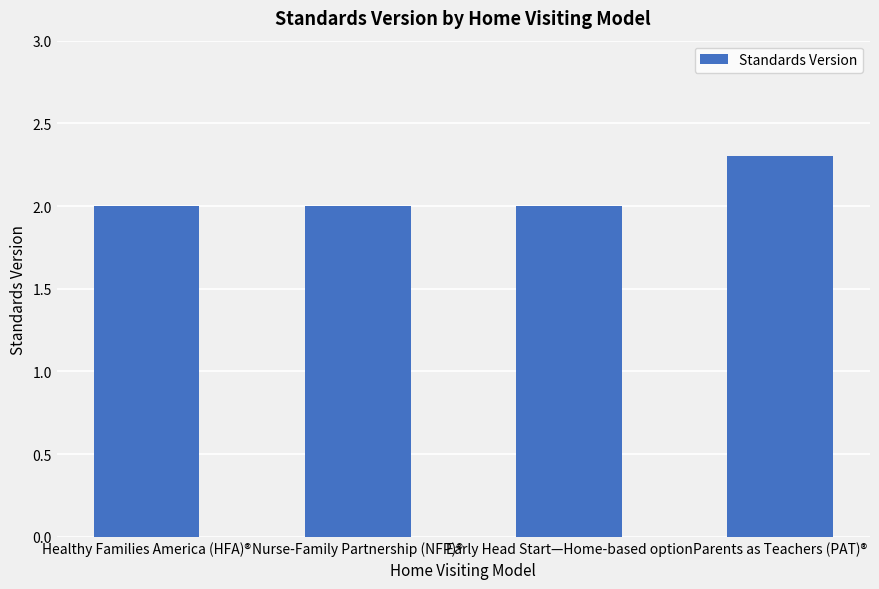

What is the ratio of the value at Healthy Families America (HFA)® to the value at Nurse-Family Partnership (NFP)®?

1.0